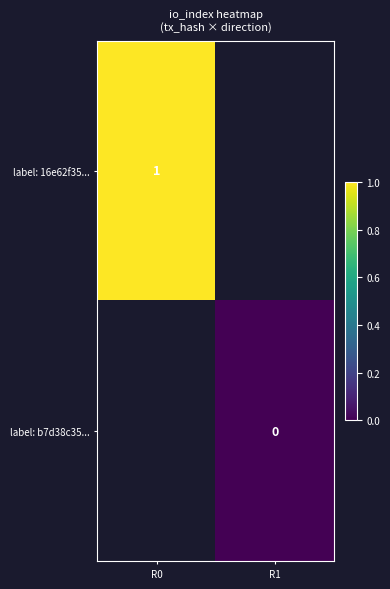

What is the maximum value for label: 16e62f35...?

1.0